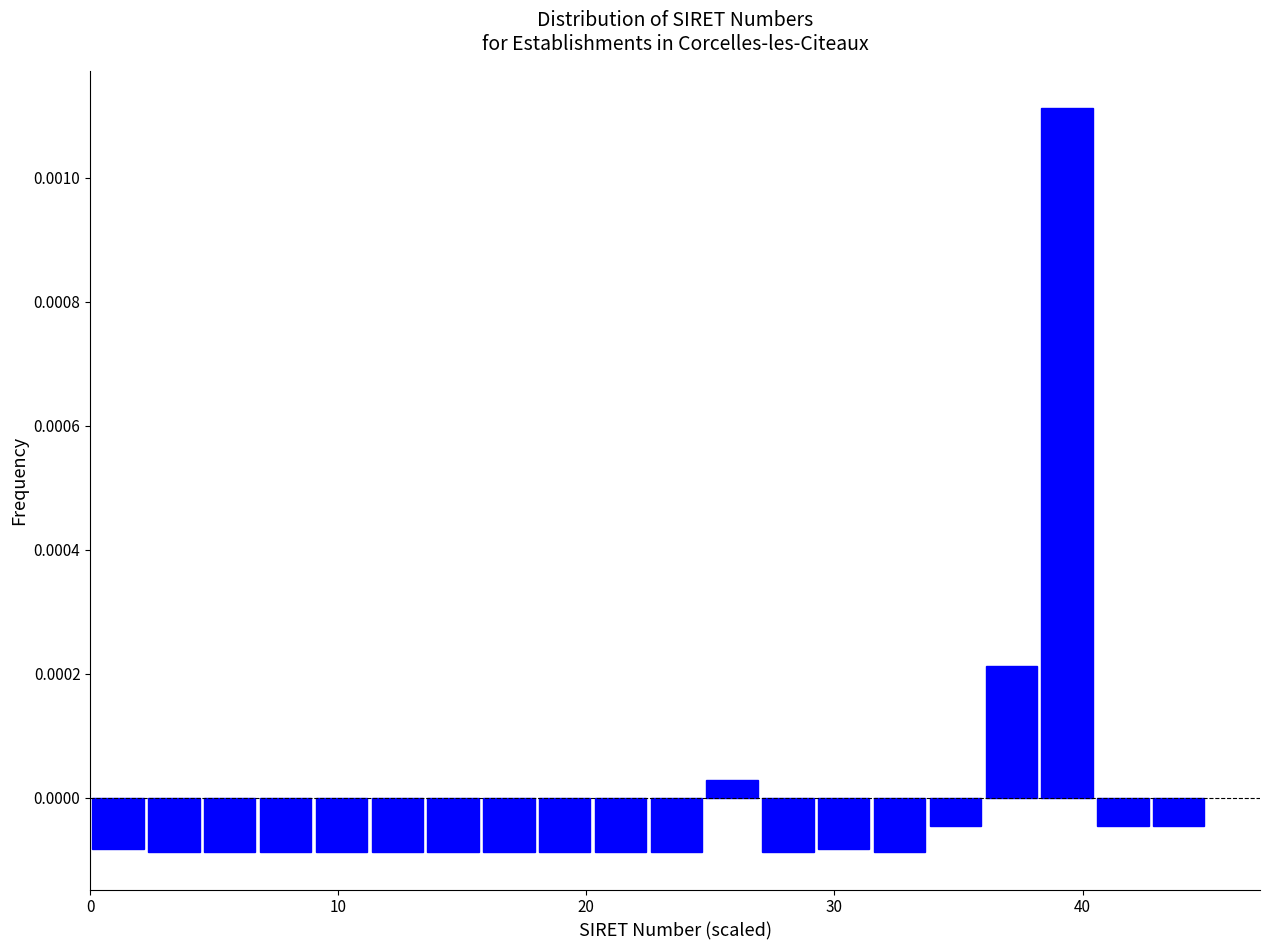

Read against the x-axis, roughly where is the centre of the tallest bar?

39